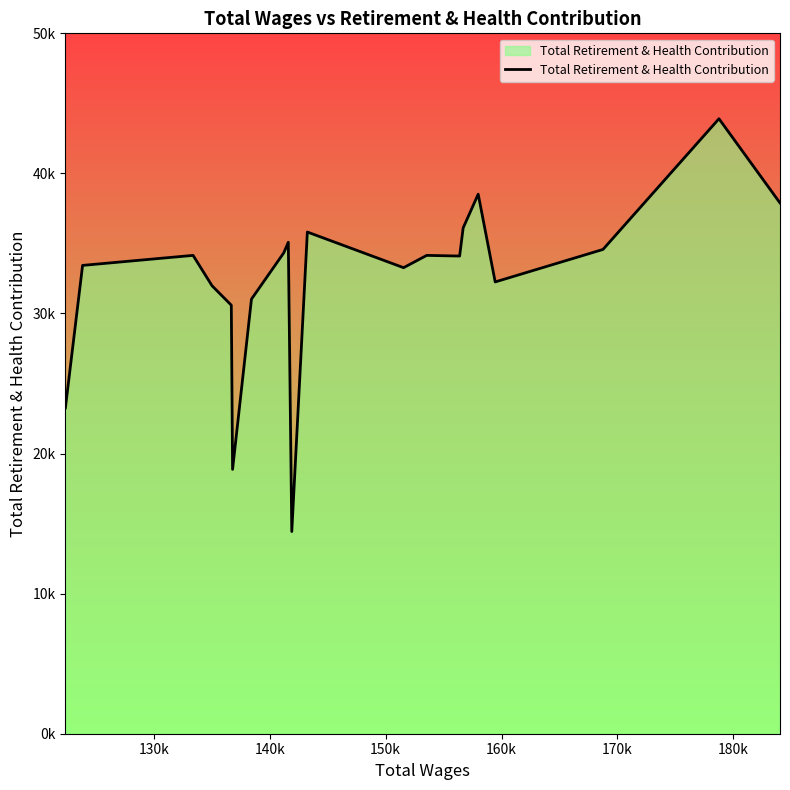

Does the chart display data point markers on the line(s)?

No